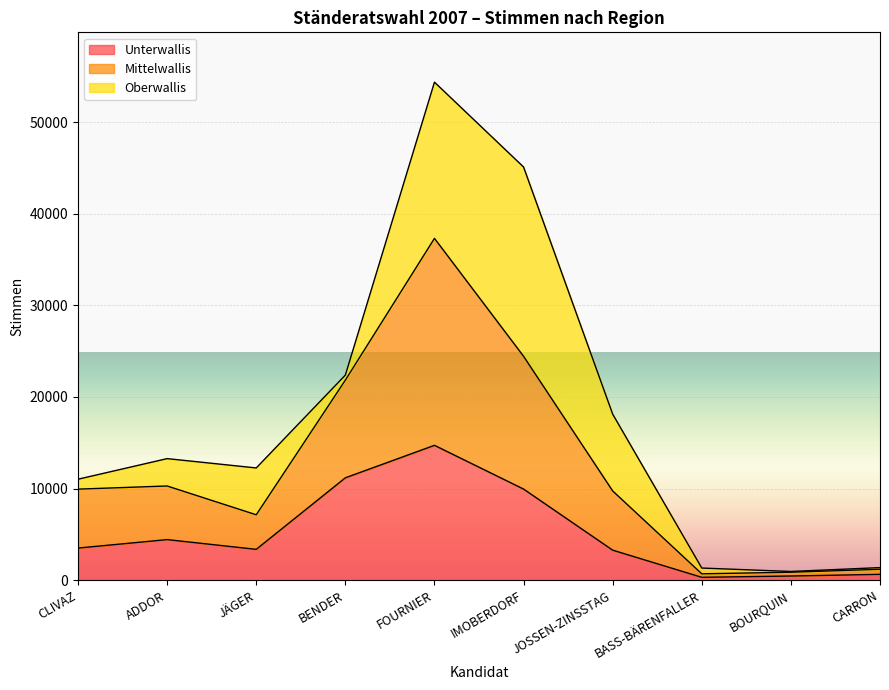

What is the value of the Unterwallis point at the 1st from the left?

3515